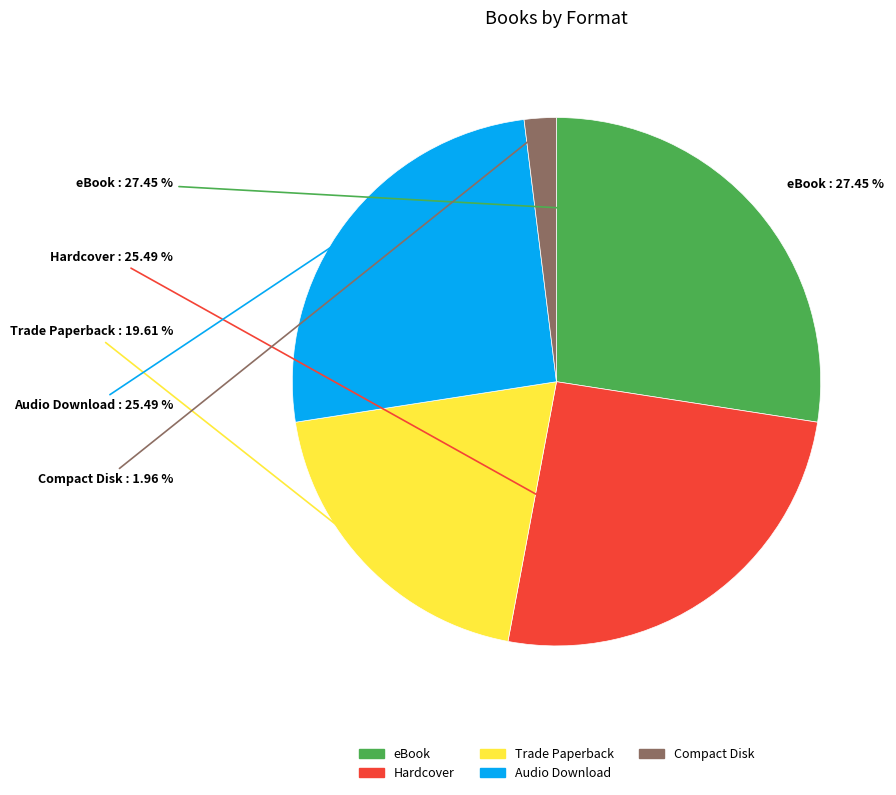

Rank the categories by value from highest to lowest.

eBook, Hardcover, Audio Download, Trade Paperback, Compact Disk